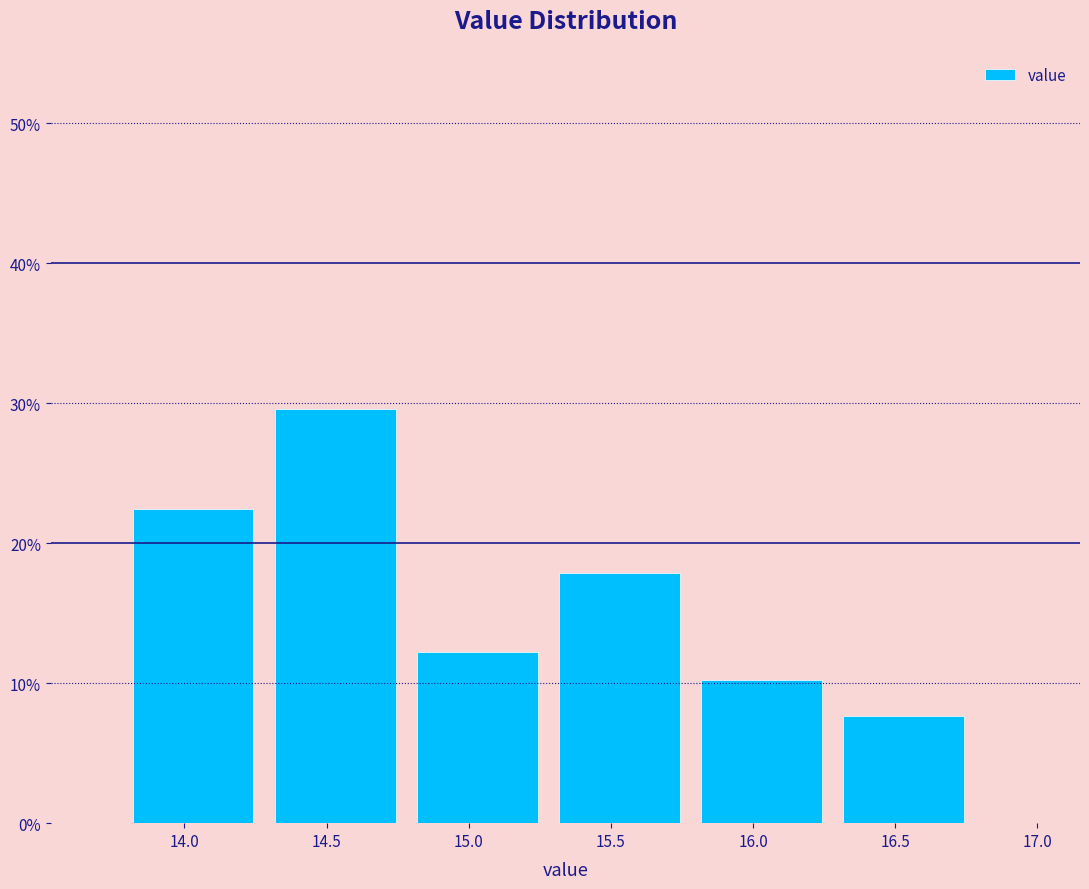

Which range on the x-axis has the tallest bar?

14.28 to 14.78